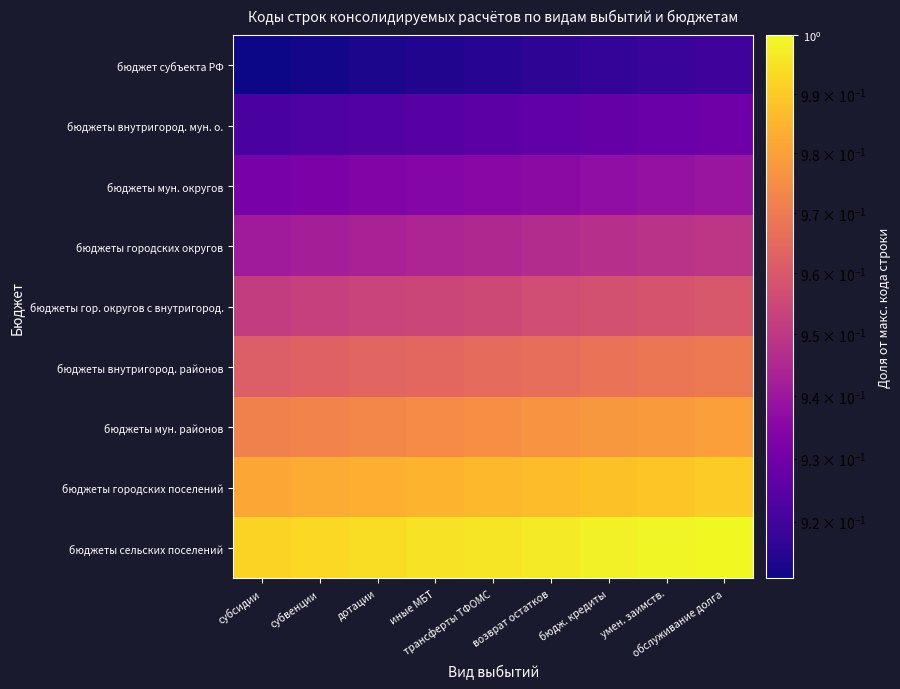

What is the difference between the highest and lowest values at субвенции?

0.1